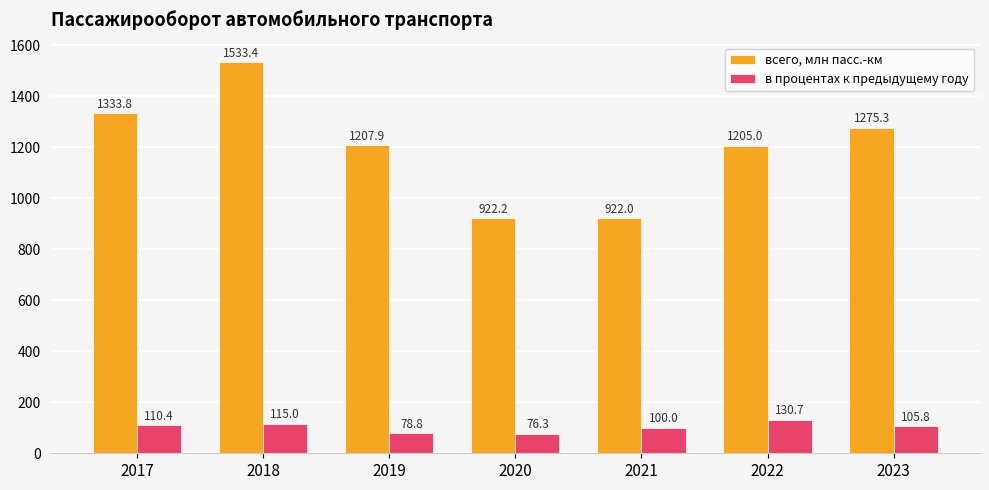

How many bars are there in total?

14